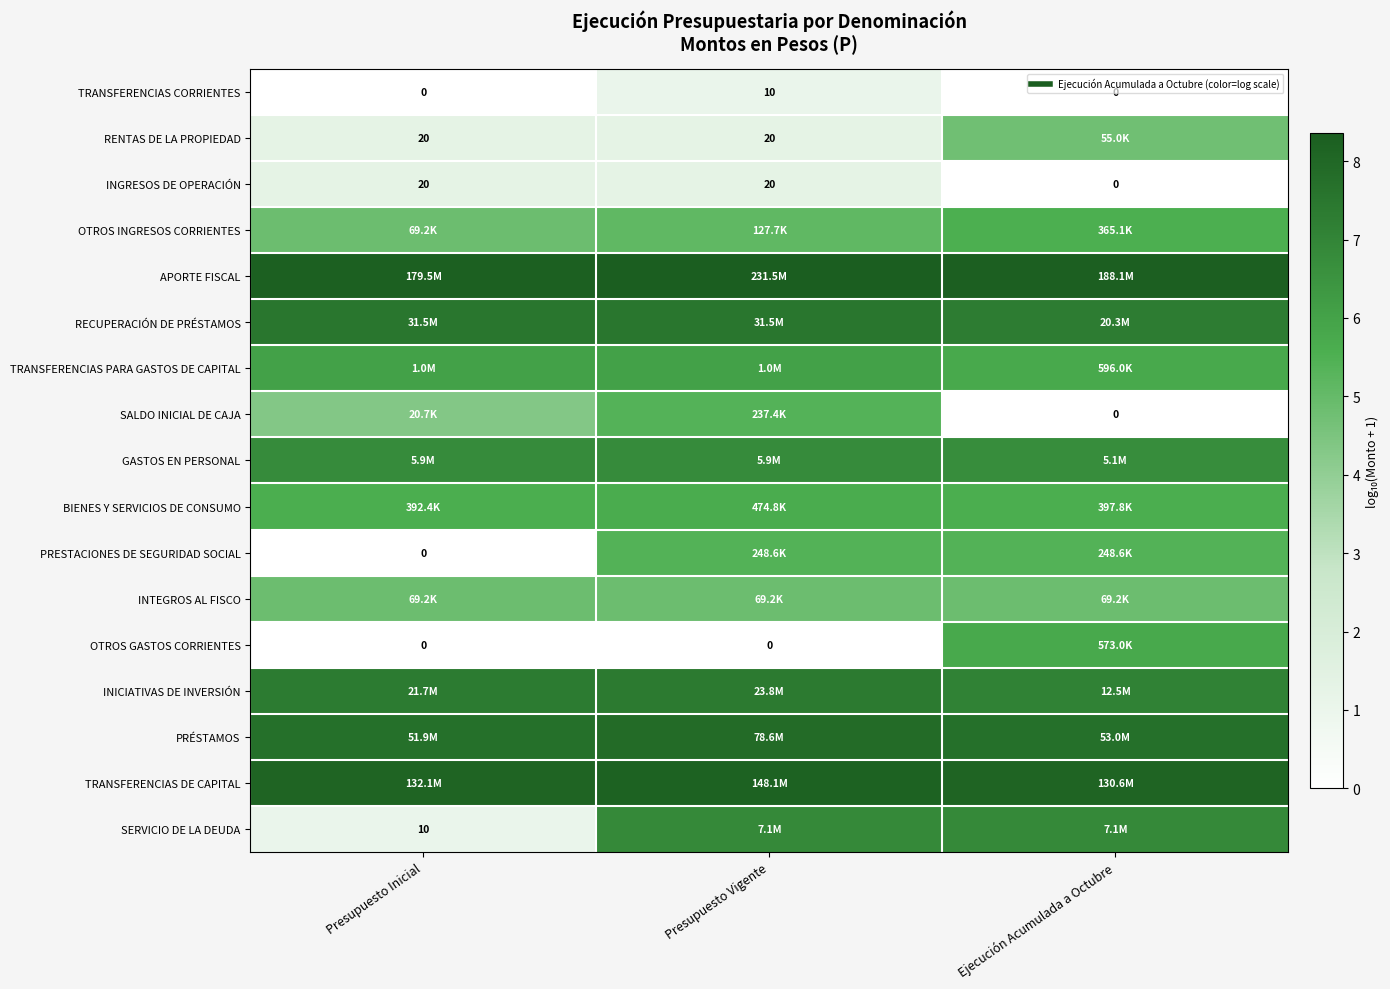

How many data points in SALDO INICIAL DE CAJA are less than 4?

1